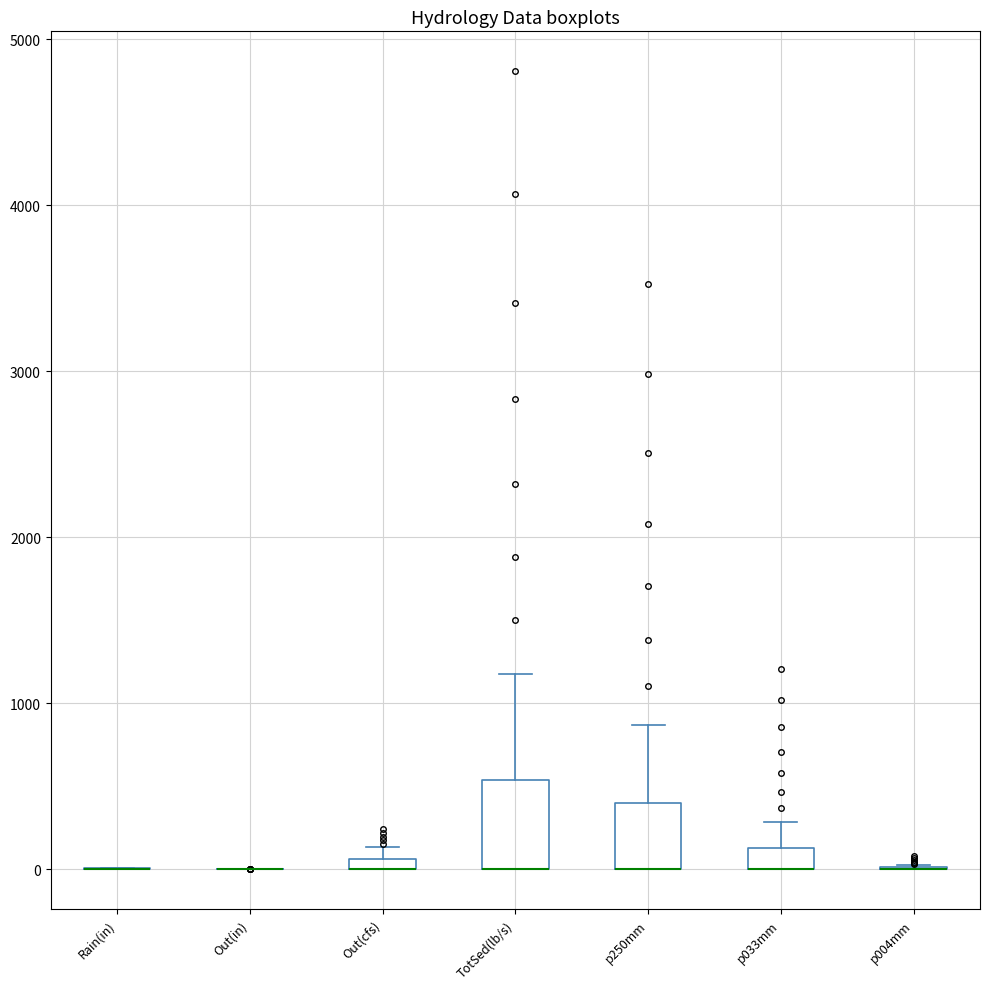

Which box is the tallest, from its lower edge to its upper edge?

TotSed(lb/s)